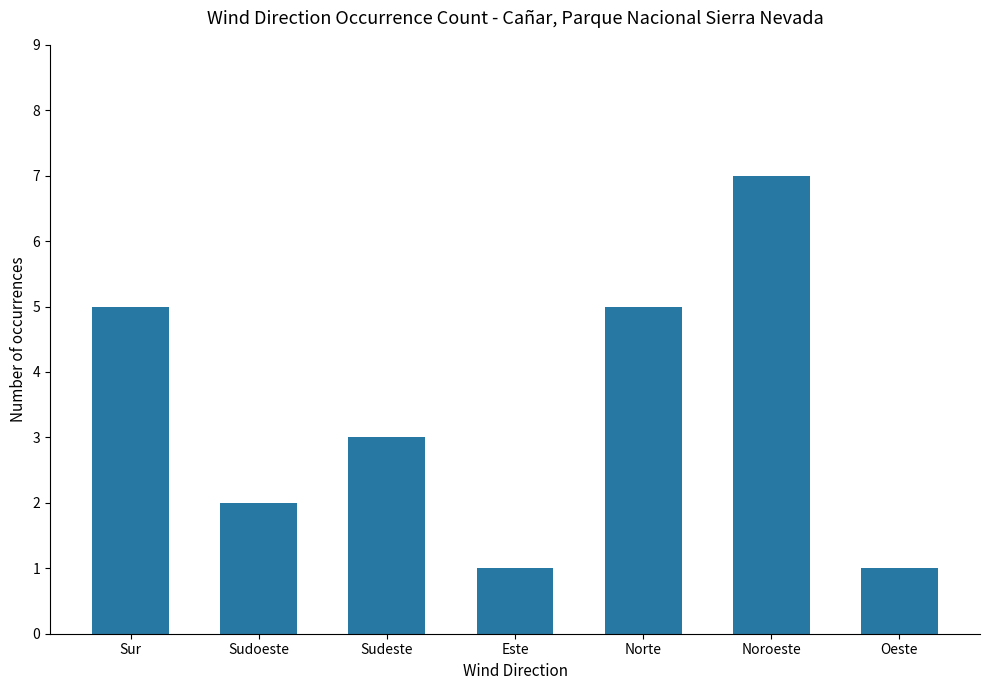

Which has a higher value, Sudoeste or Sur?

Sur